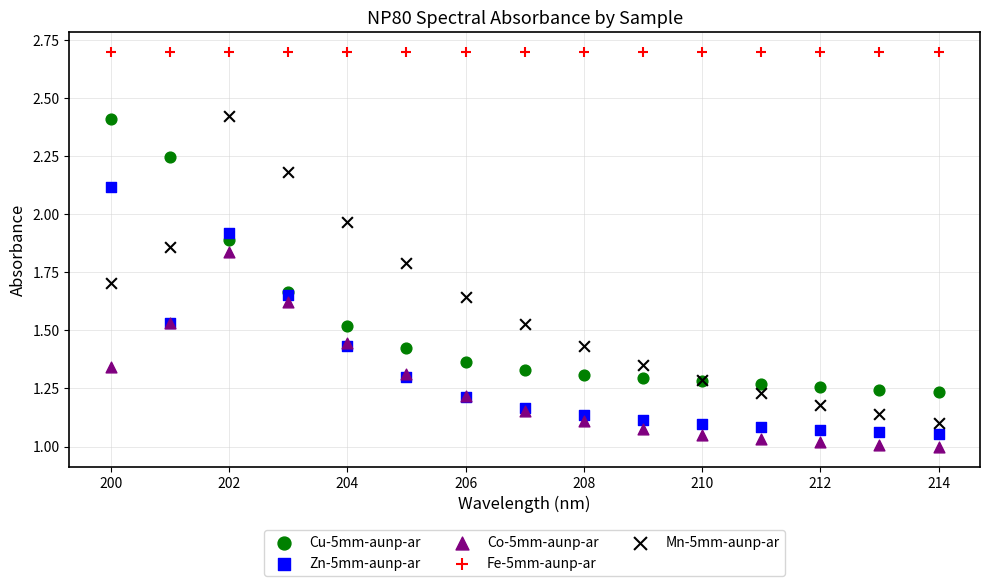

Which series reaches the maximum Y coordinate?

Fe-5mm-aunp-ar